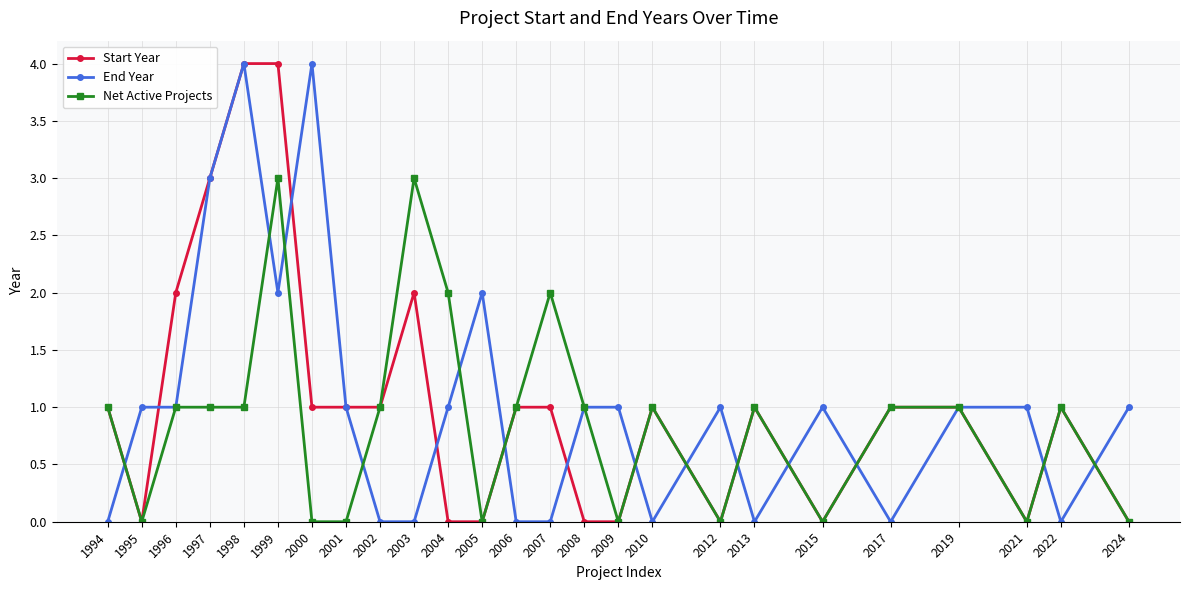

Rank the series at 2003 from highest to lowest value.

Net Active Projects, Start Year, End Year